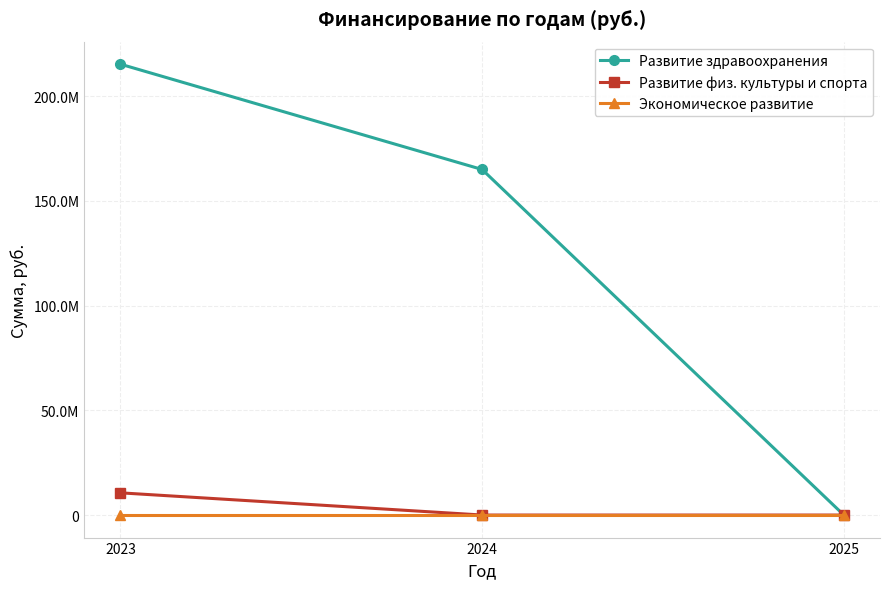

Rank the series by their maximum value, from highest to lowest.

Развитие здравоохранения, Развитие физ. культуры и спорта, Экономическое развитие